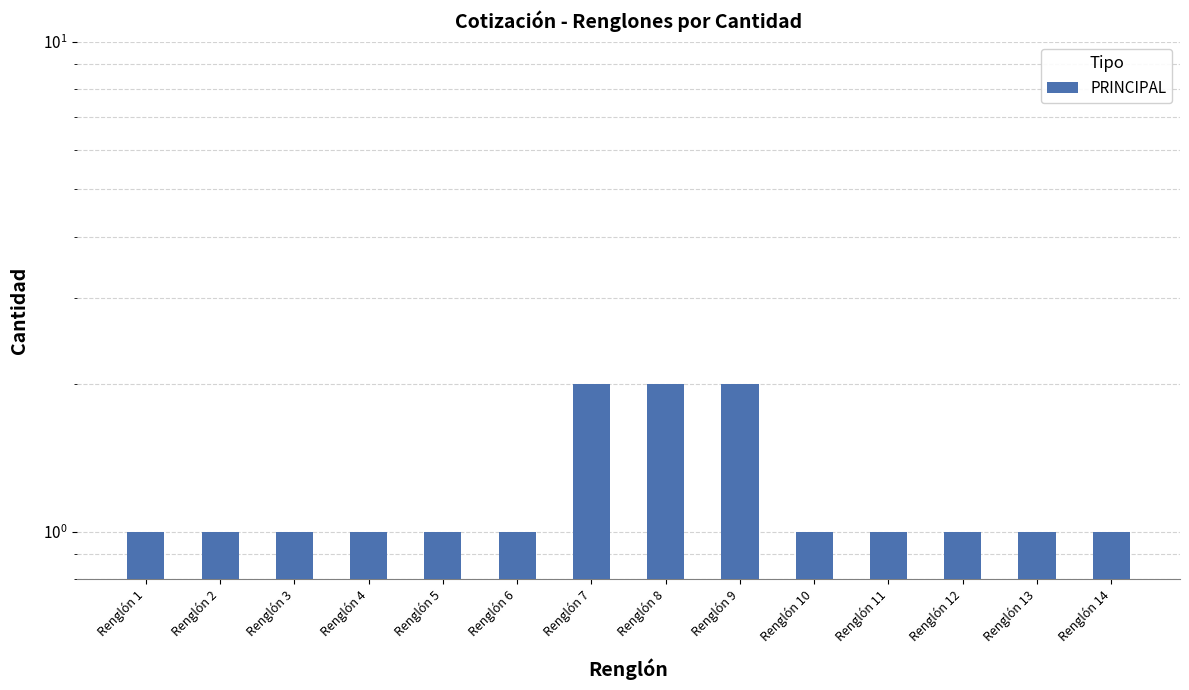

What is the minimum value shown in the chart?

1